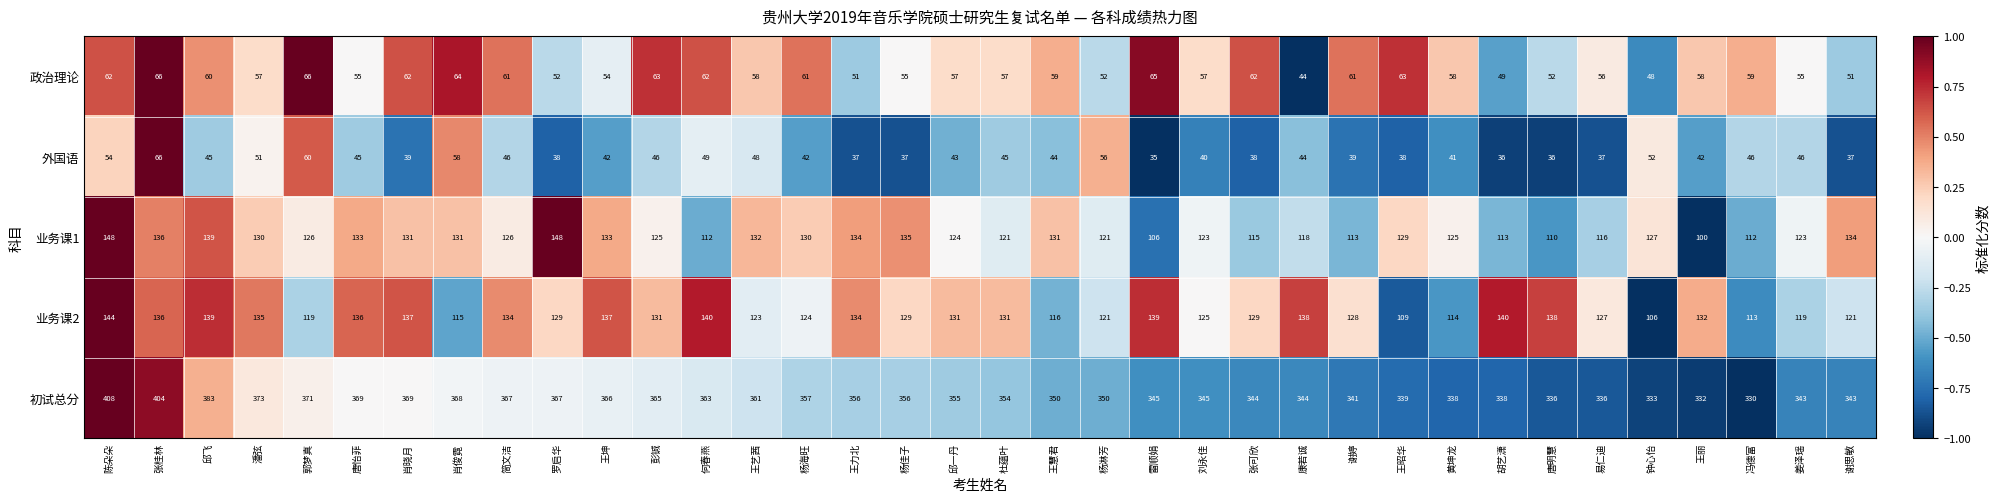

What is the highest value of the 初试总分 series?

408